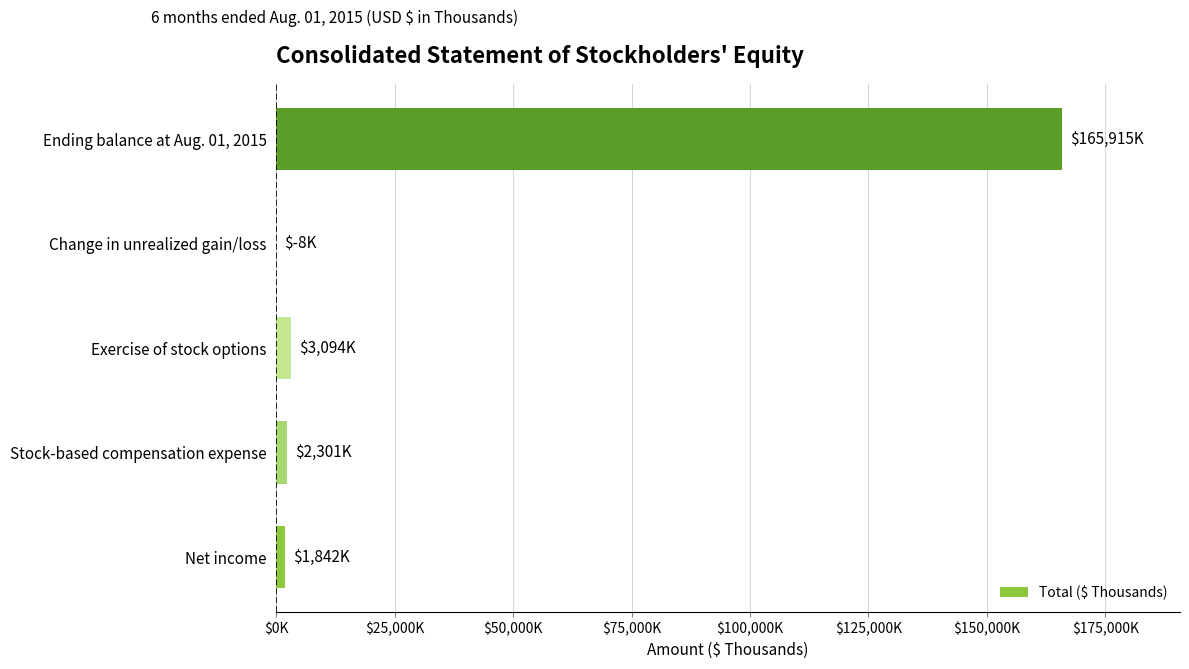

Are the bars horizontal?

Yes